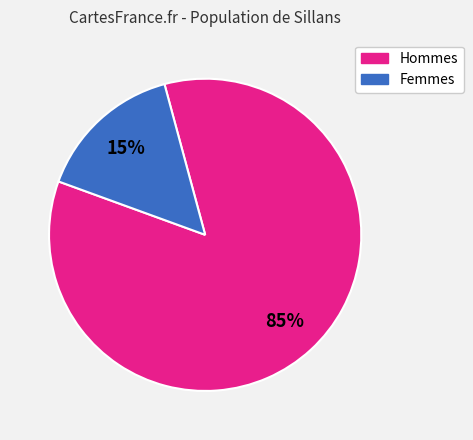

Is it true that Femmes is 15% of the pie?

True